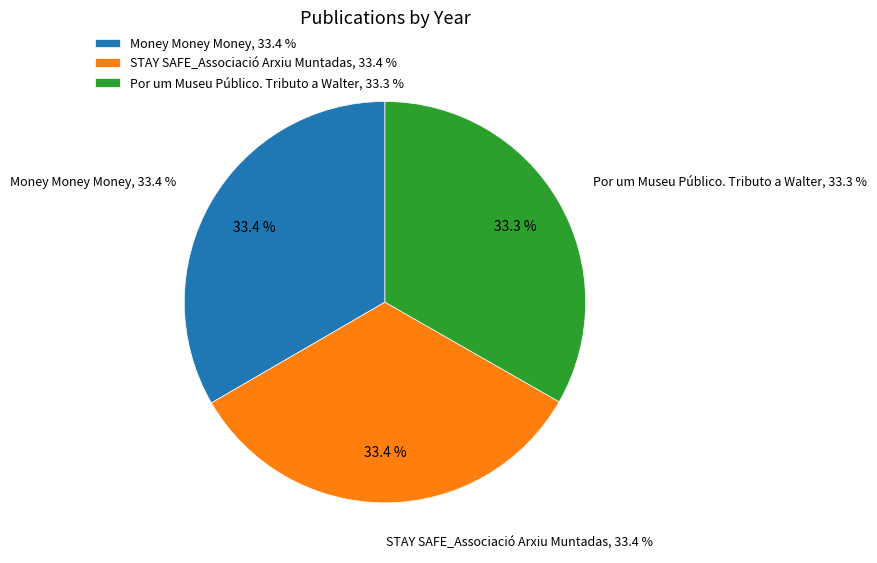

Does any single category account for the majority?

No